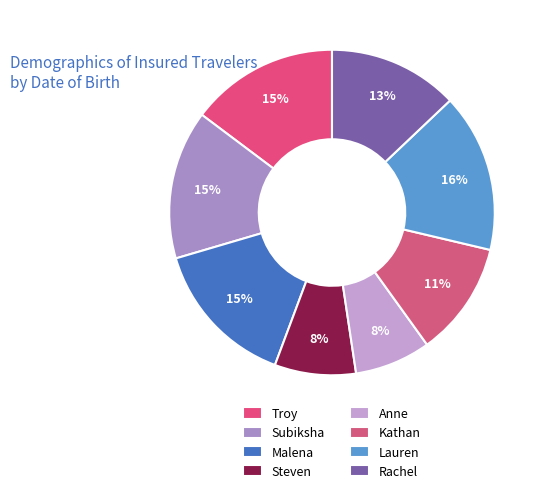

How many slices are in this pie chart?

8